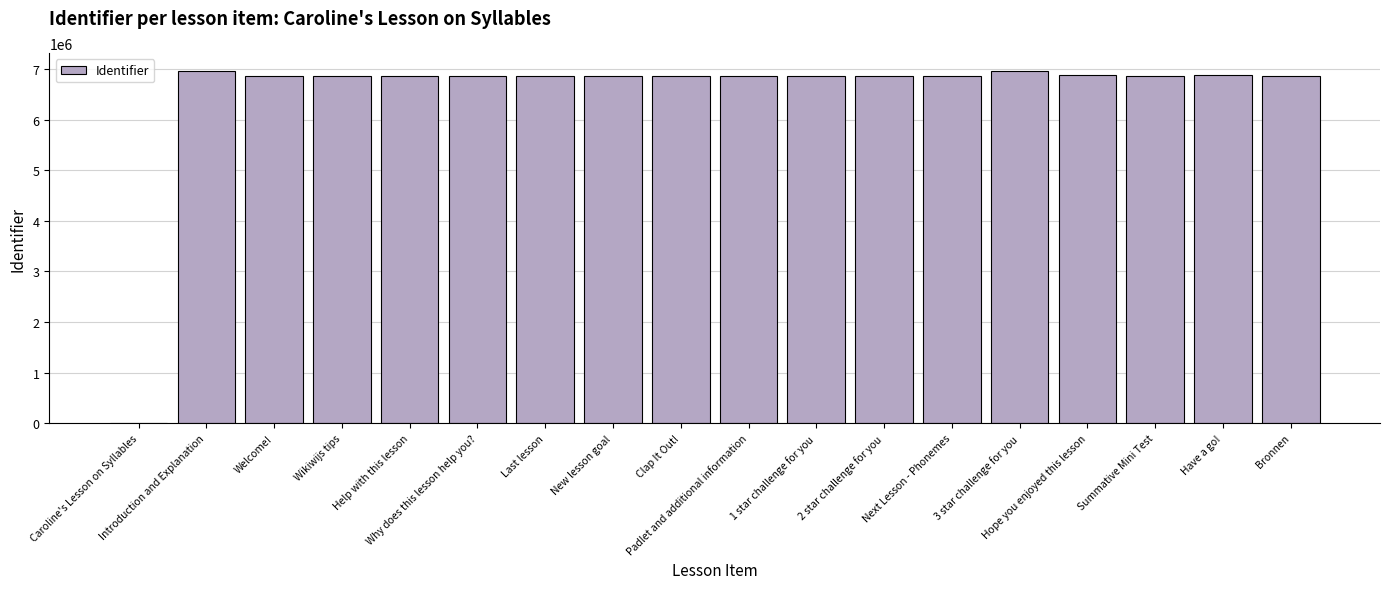

True or false: the data shows 6869908 at Bronnen.

True